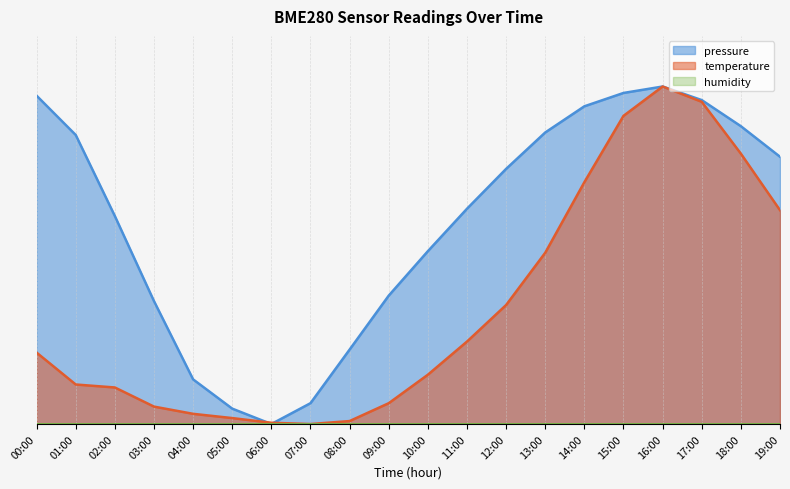

Which series ends up on top after the final intersection of temperature and pressure?

pressure